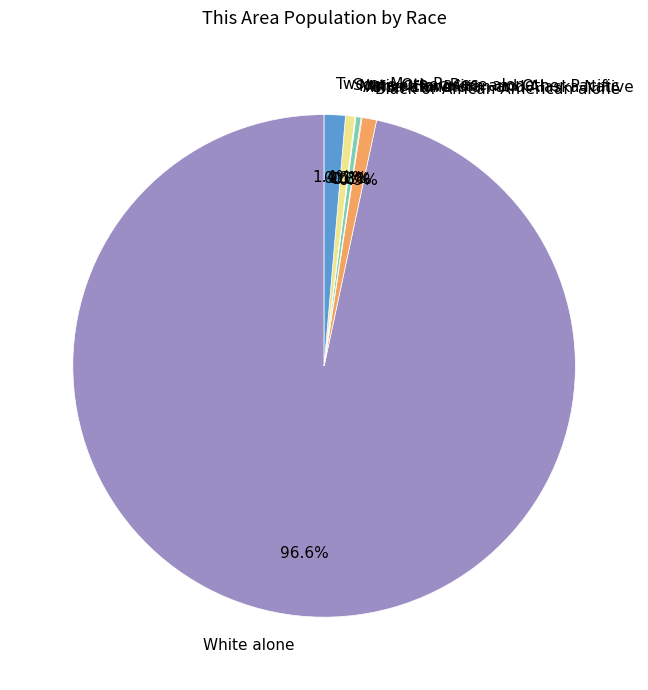

What is the largest slice in the pie chart?

White alone